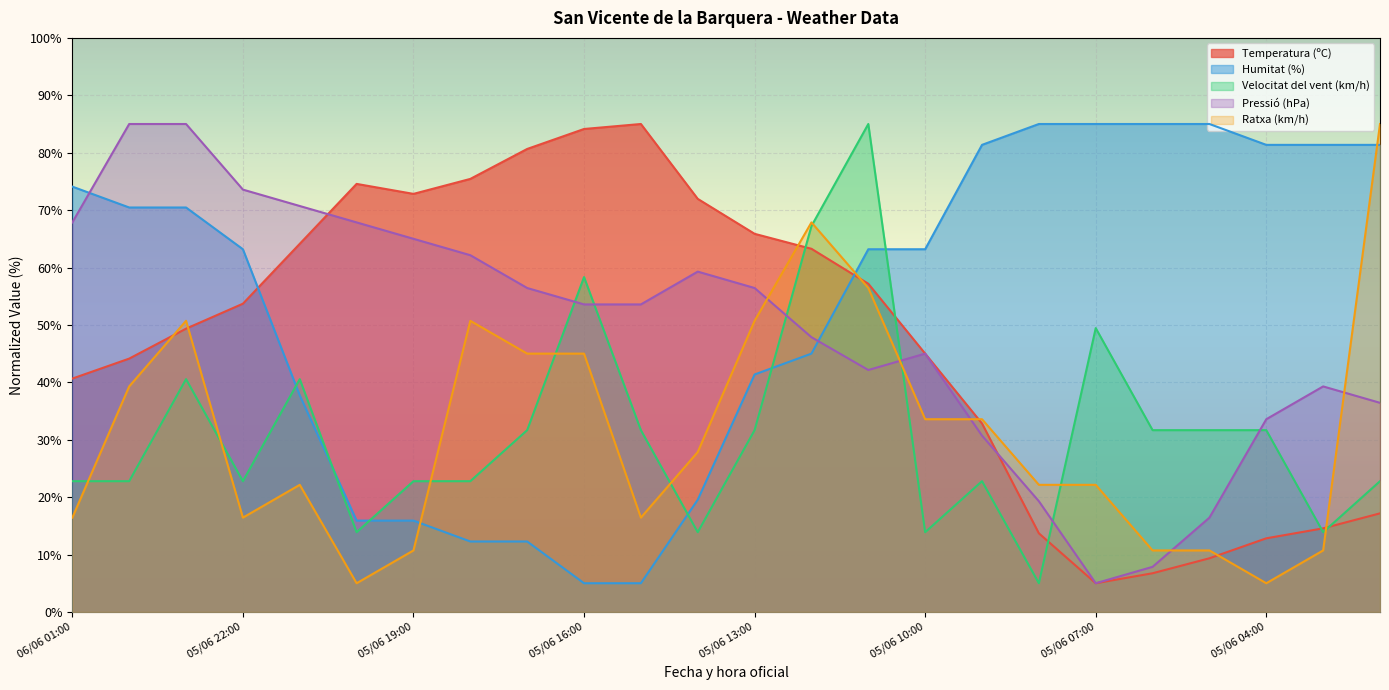

Which category has the highest value in the Ratxa (km/h) series?

05/06 02:00